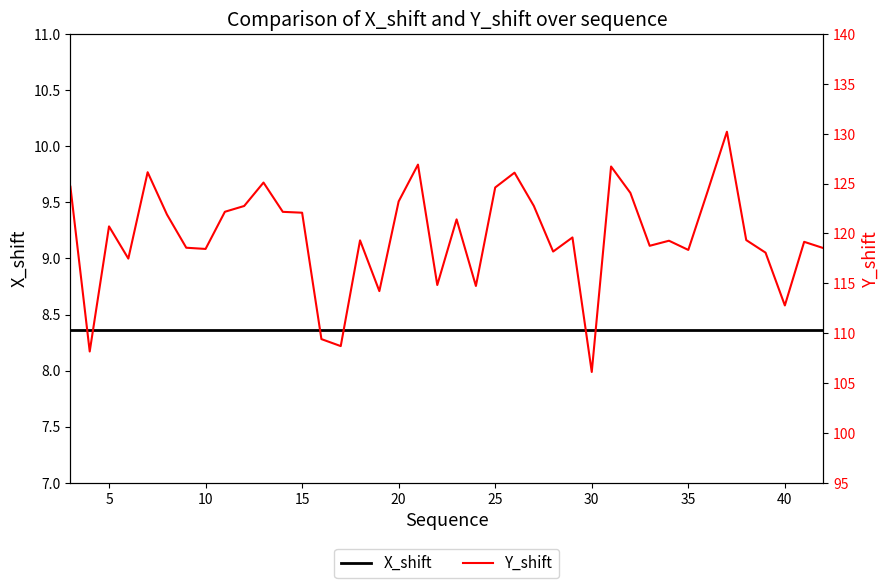

How many lines are shown in the chart?

2